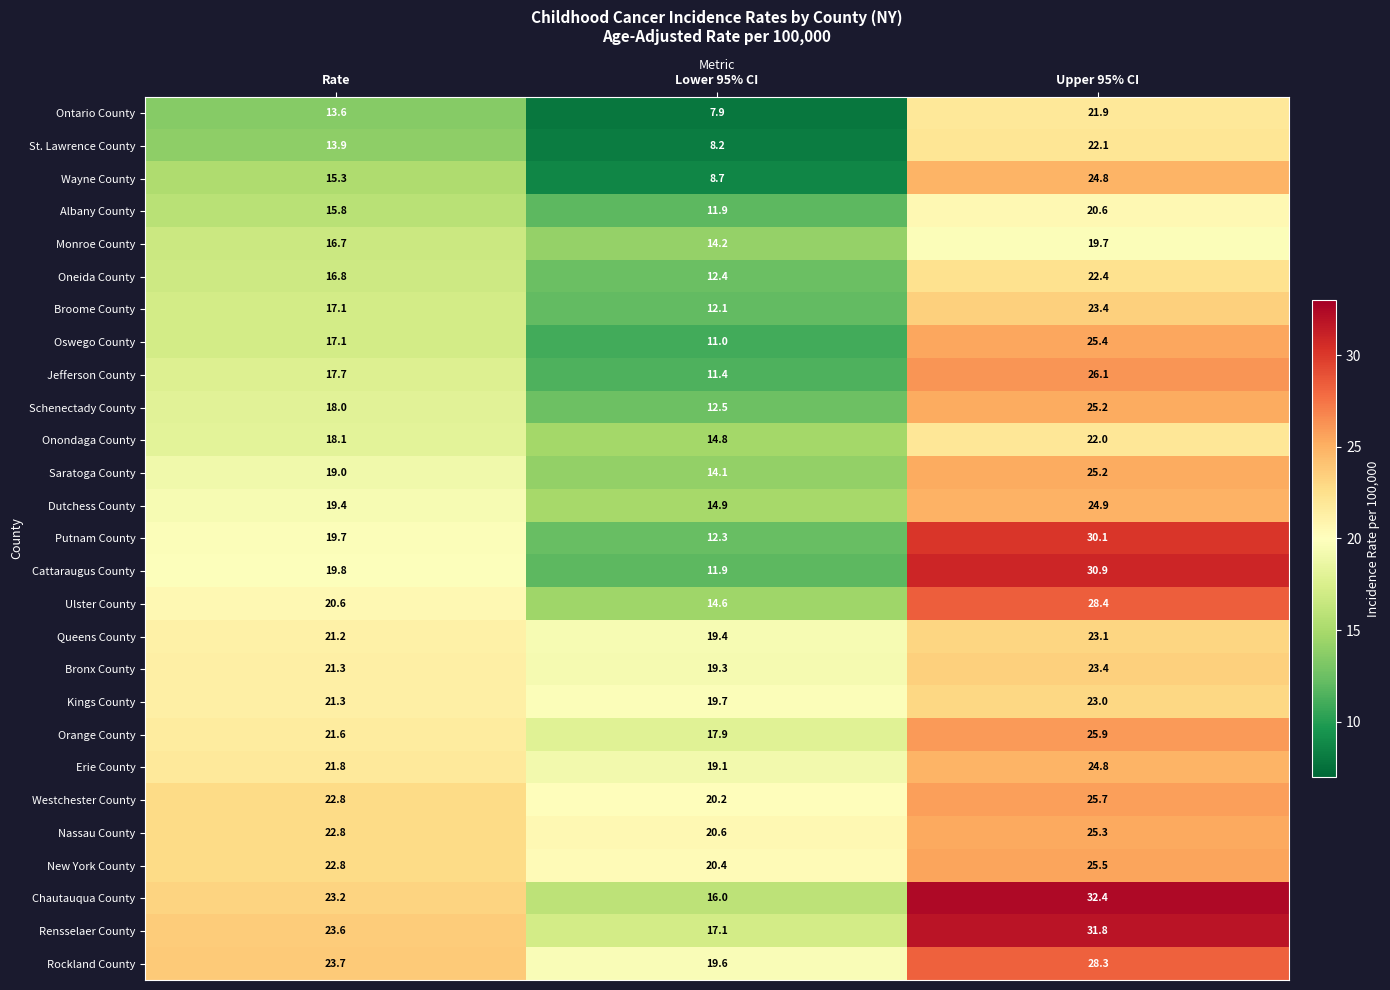

At which category is the sum across all series the highest?

Upper 95% CI